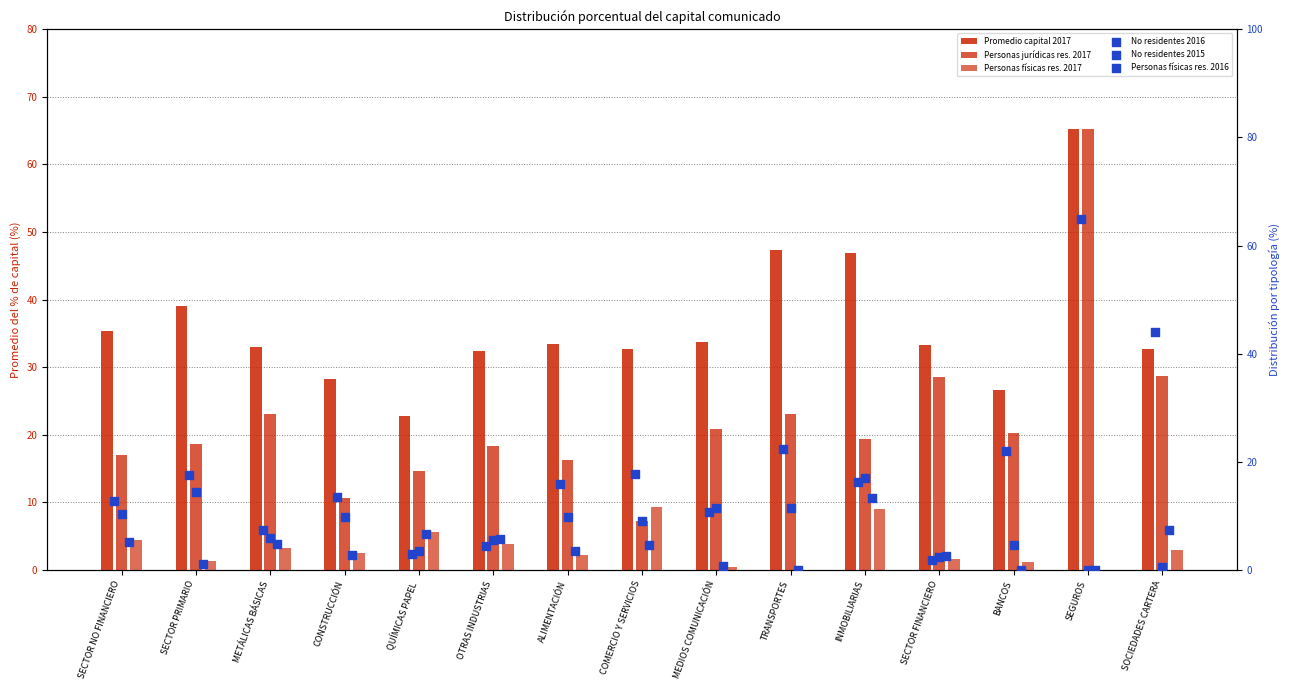

What are all the series names shown in the legend?

Promedio capital 2017, Personas jurídicas res. 2017, Personas físicas res. 2017, No residentes 2016, No residentes 2015, Personas físicas res. 2016